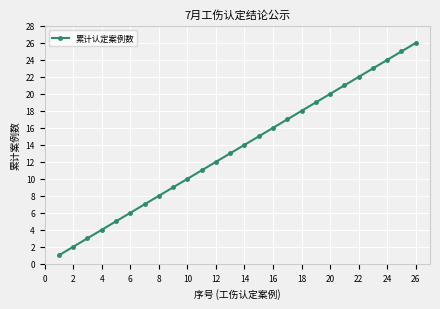

What is the average value?

14